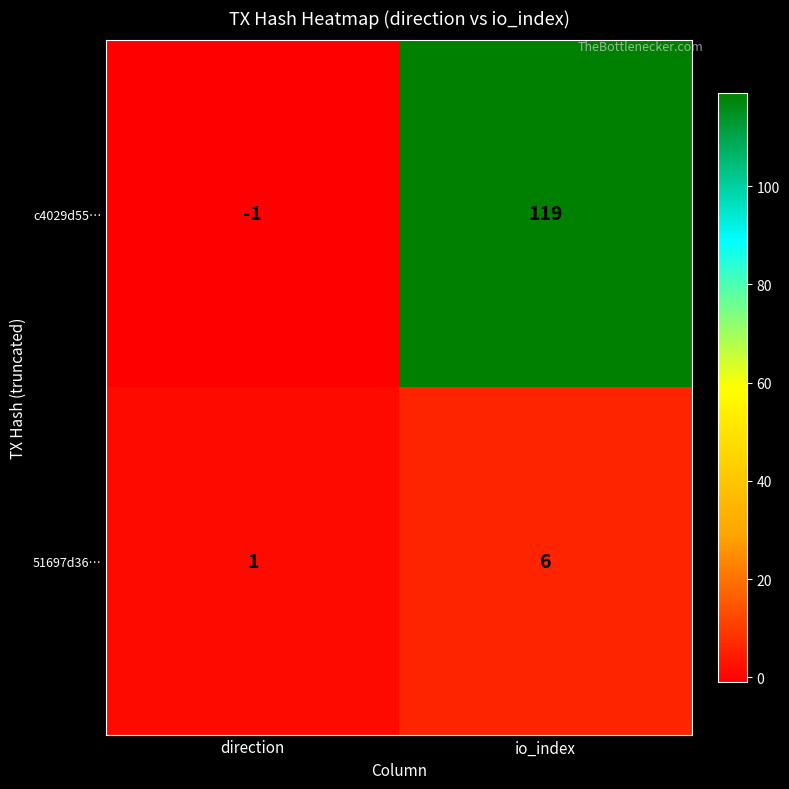

At which category is the sum across all series the highest?

io_index